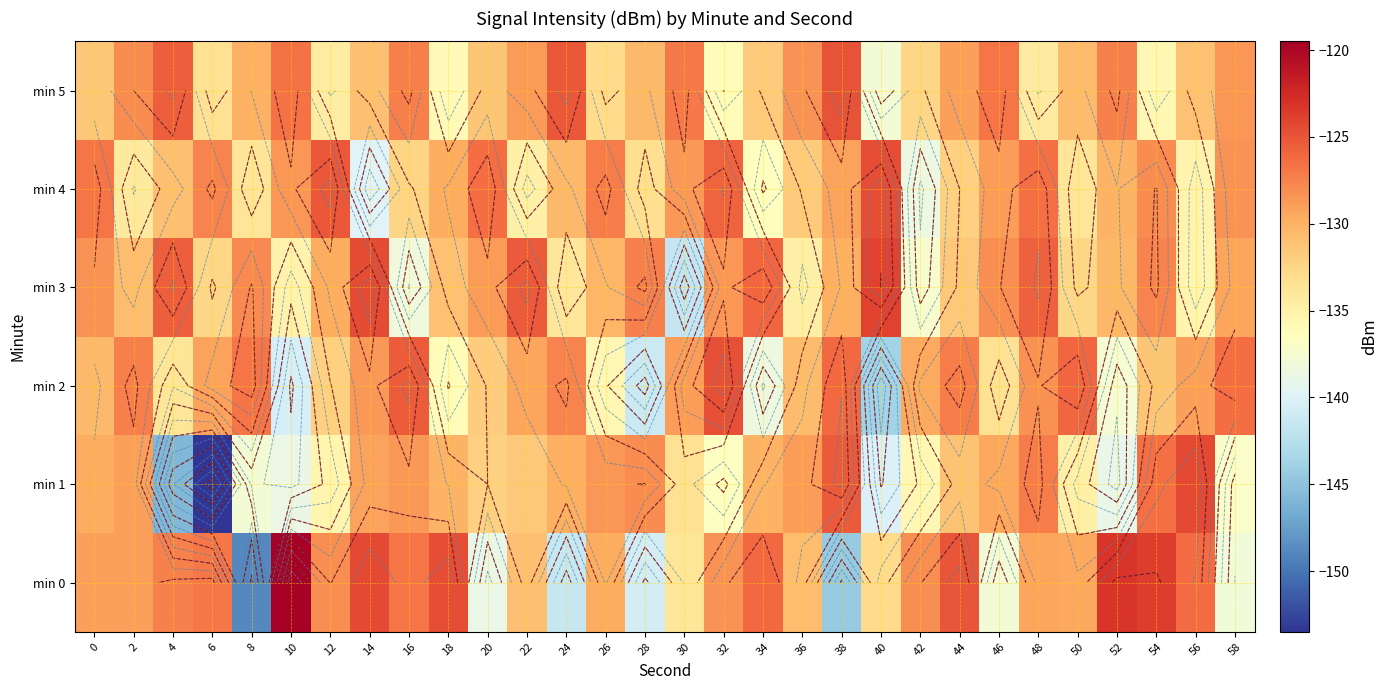

Which has a higher value, 20 or 32?

32